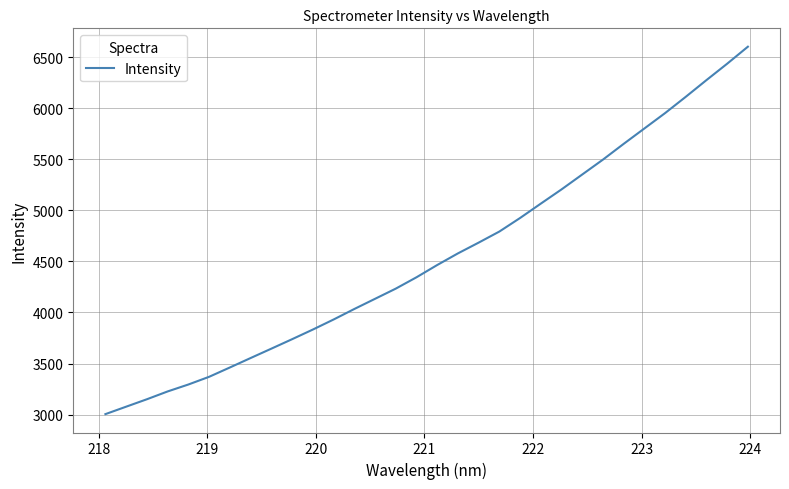

What is the difference between the maximum and minimum values?

3598.3